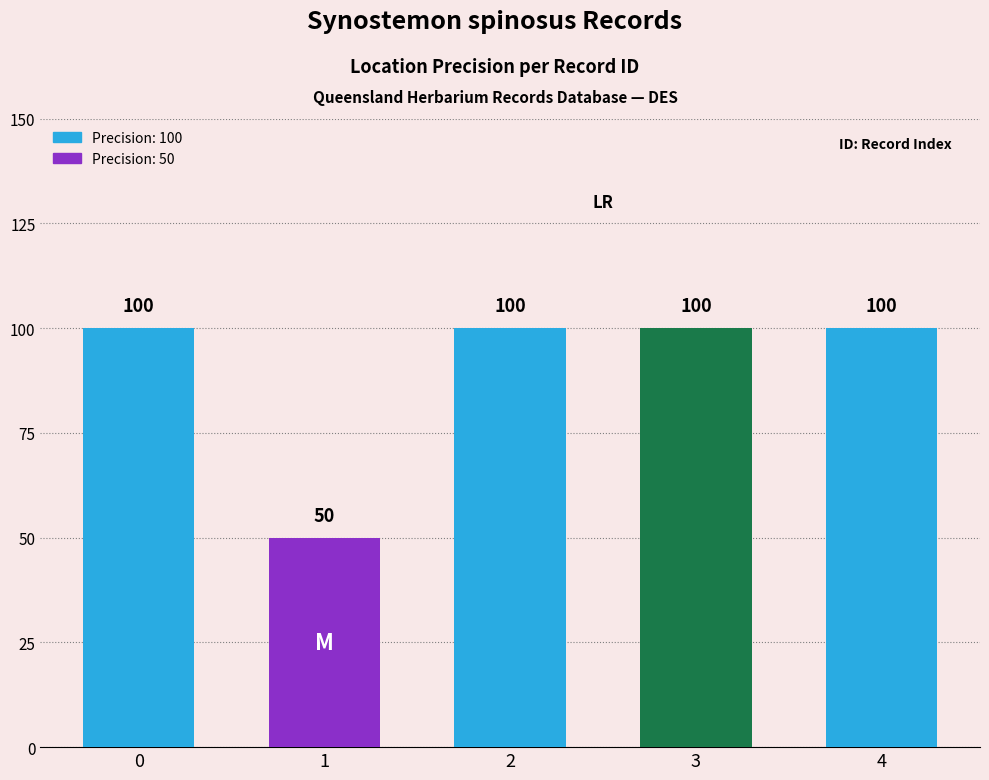

Which category has the lowest value across all series?

1